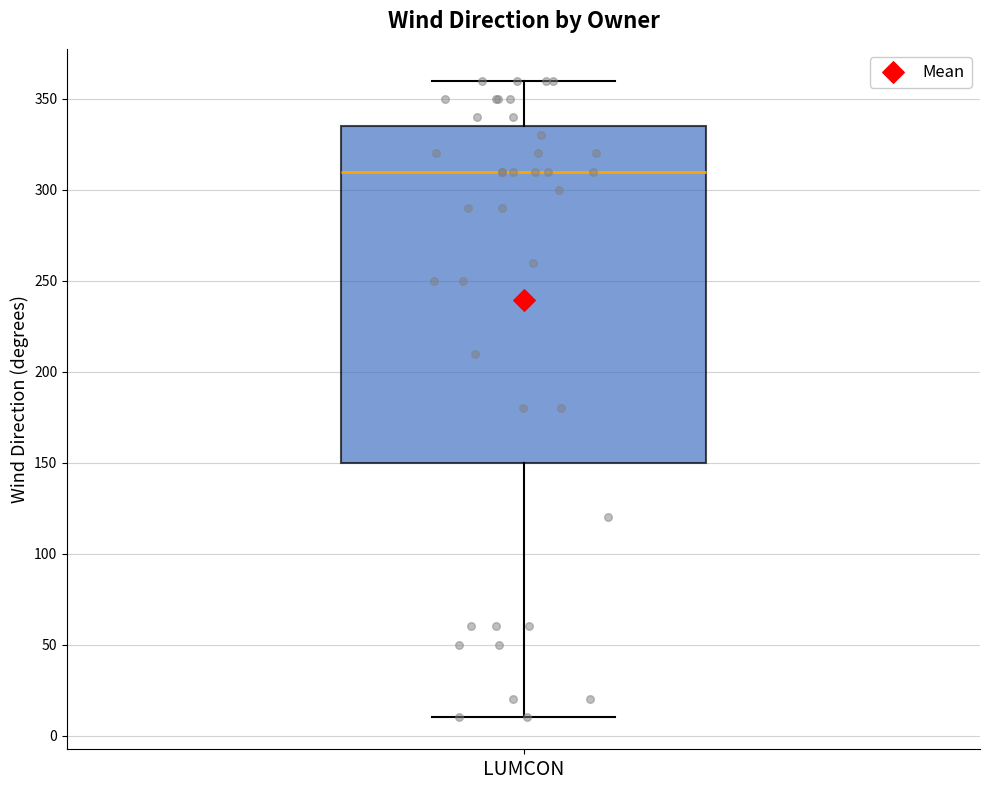

Transcribe this box plot: give where the median line is, the range the box spans, and where the two whiskers end, as read against the y-axis. The values are not printed on the chart, so give them approximately, as read against the axis.

median 310, box 150 to 335, whiskers 10 to 360